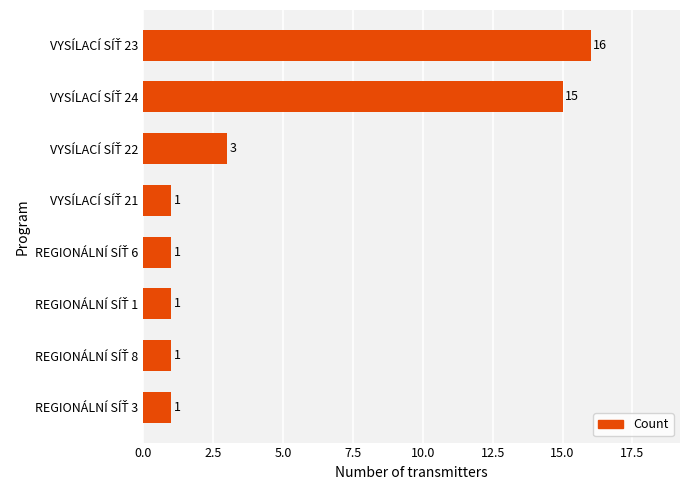

What is the average value?

5